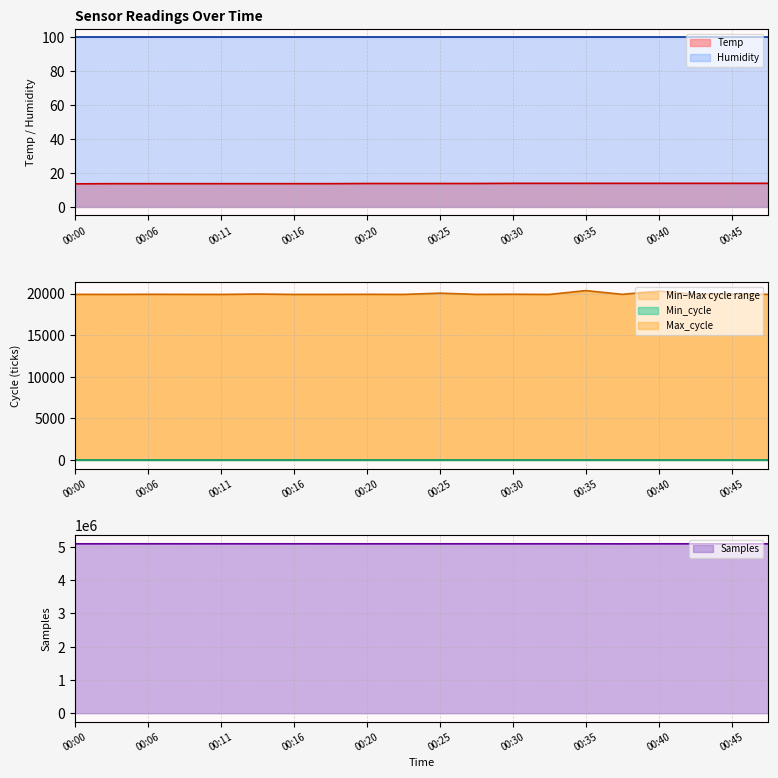

Is it true that Humidity equals 170.3 at 00:25?

False